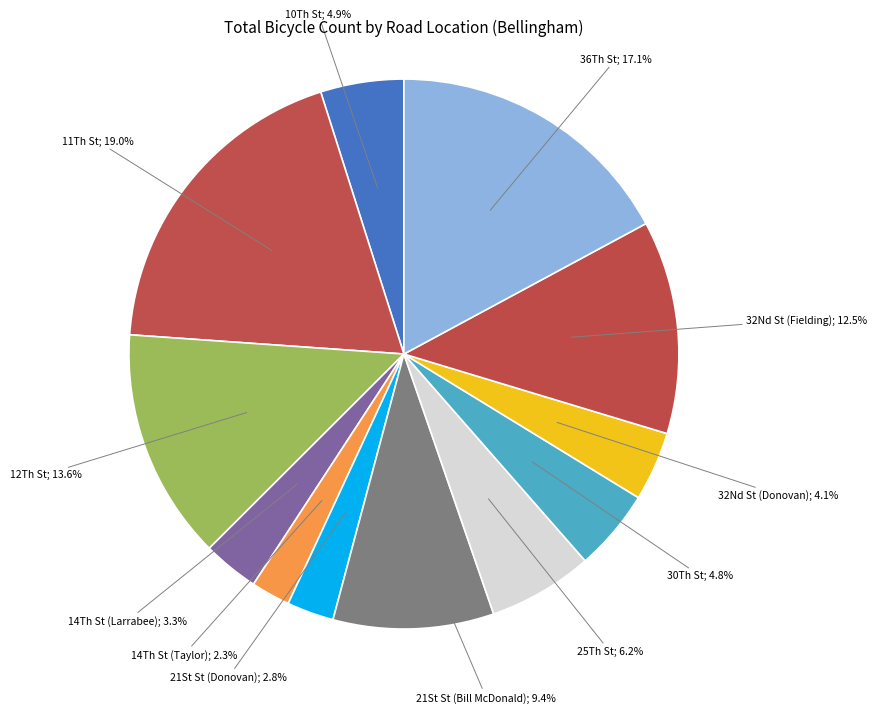

How many segments does this pie chart have?

12